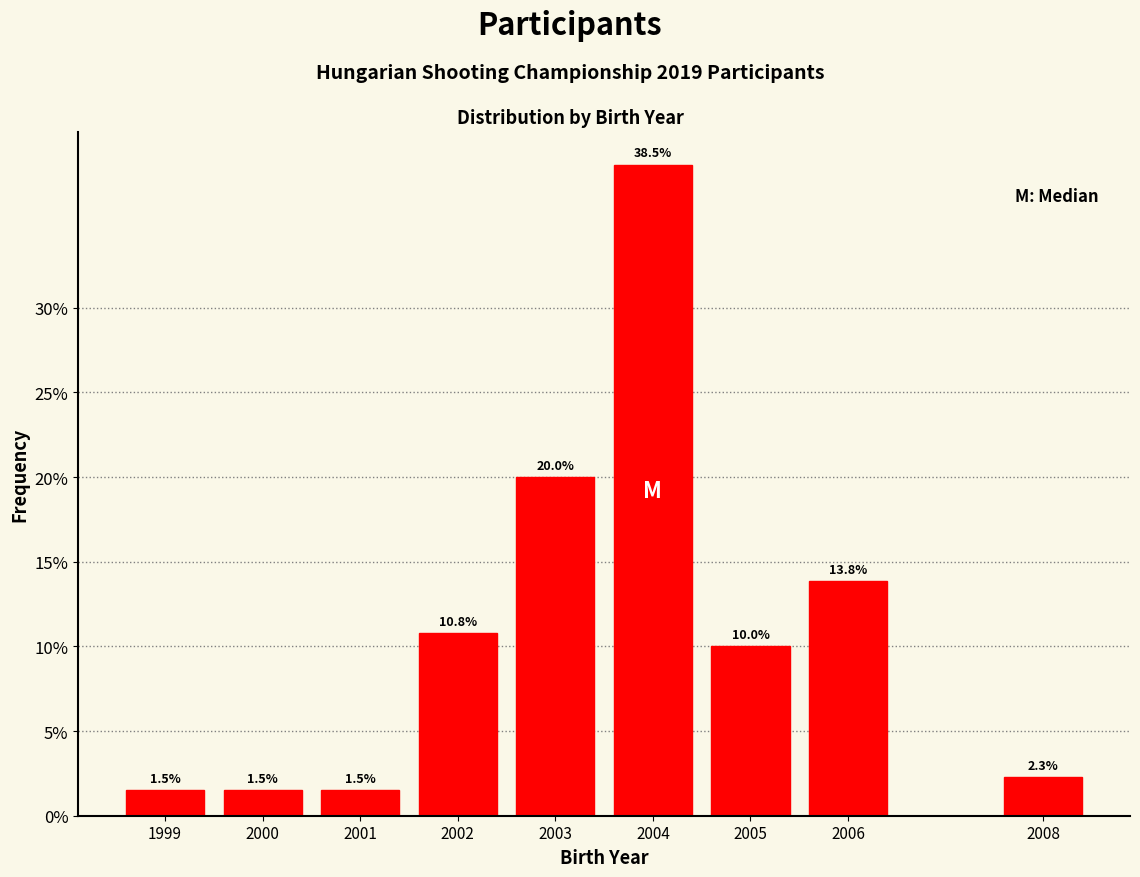

Reading right to left, list all the values displayed in this chart.

2008=2.3	2006=13.8	2005=10.0	2004=38.5	2003=20.0	2002=10.8	2001=1.5	2000=1.5	1999=1.5